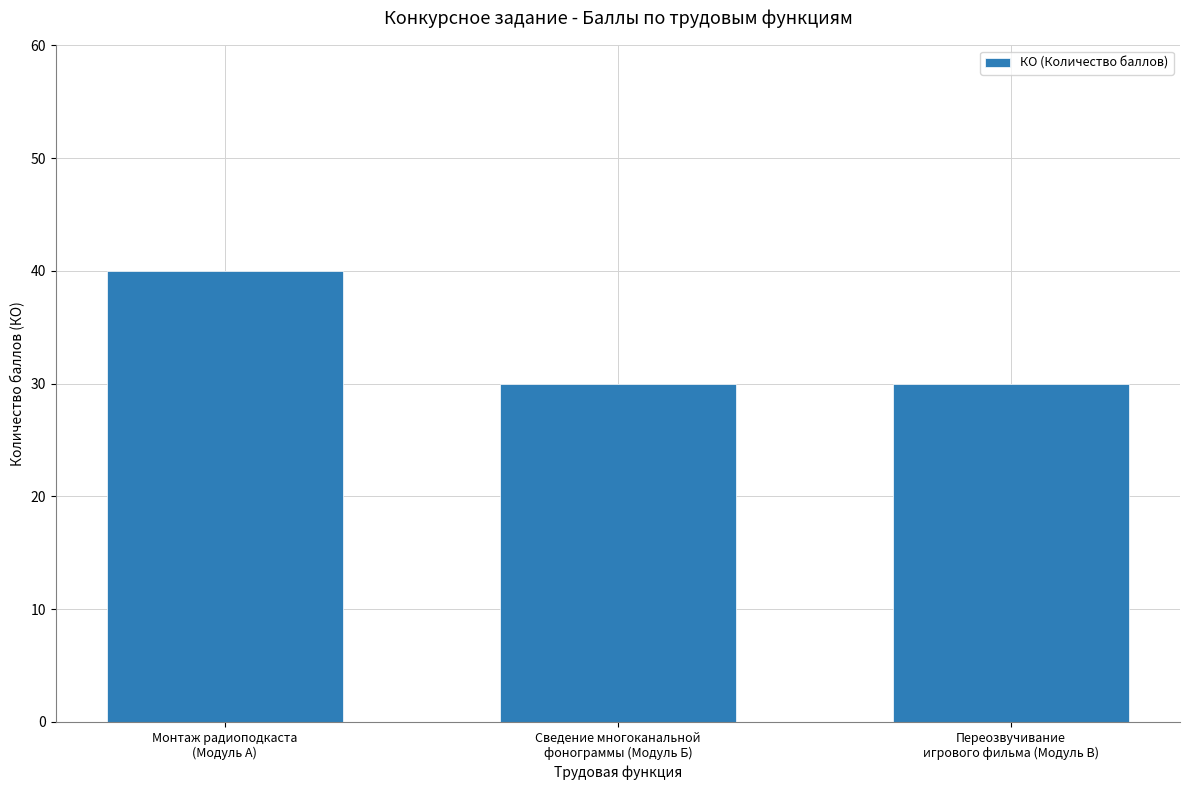

What is the difference between the maximum and second lowest values?

10